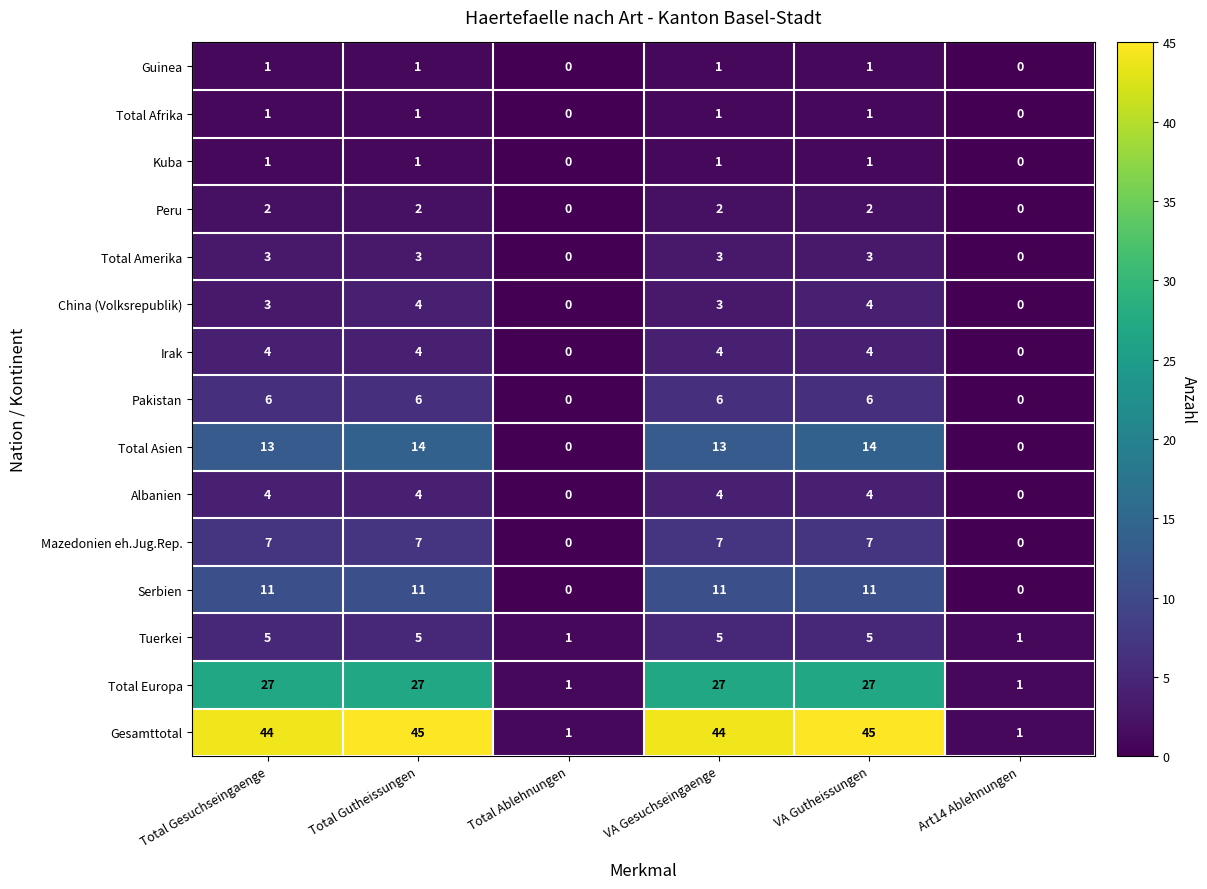

How many Irak values are between 0 and 4?

6